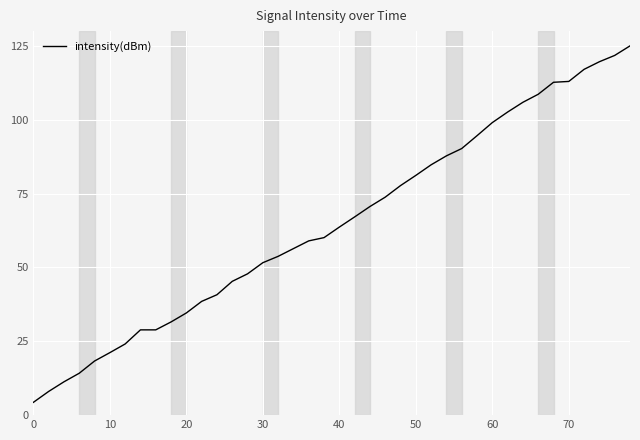

What is the smallest value displayed?

4.3